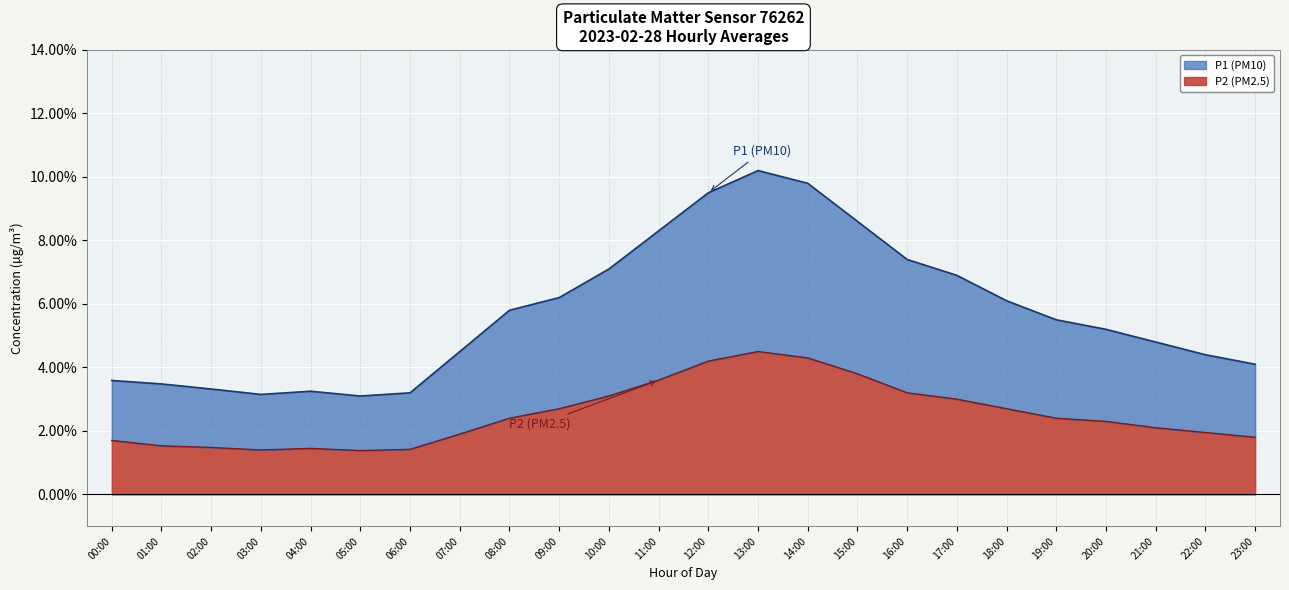

The value of P1 at 10:00 is 7.1. True or false?

True